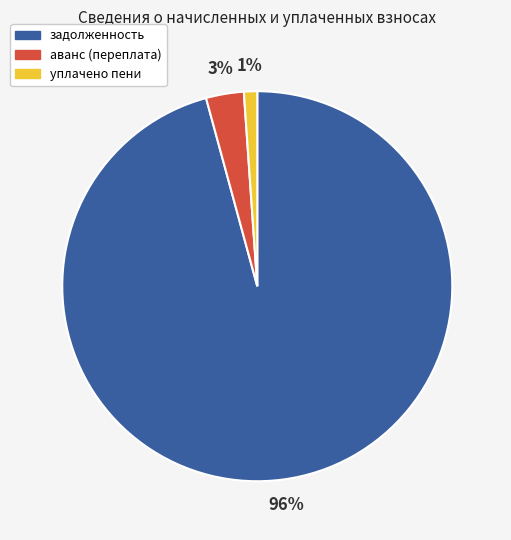

How many segments does this pie chart have?

3